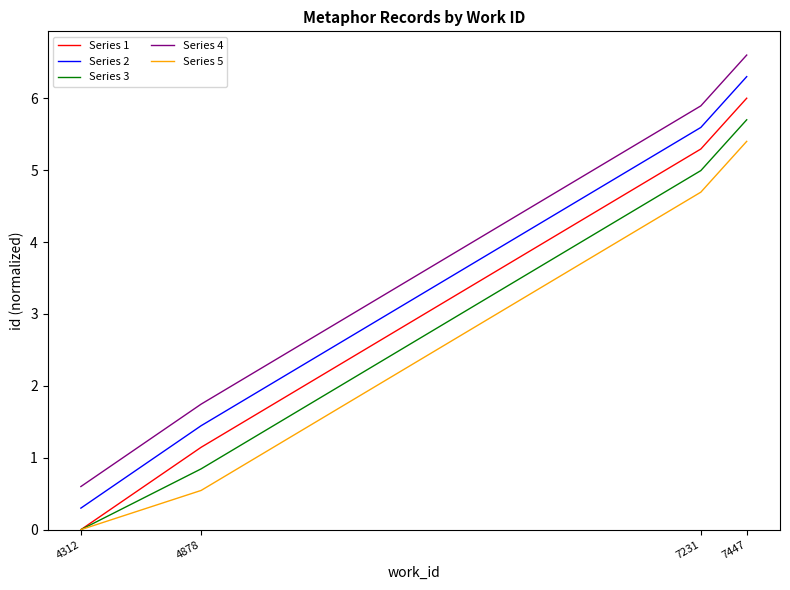

Rank the series by their average value, from highest to lowest.

Series 4, Series 2, Series 1, Series 3, Series 5